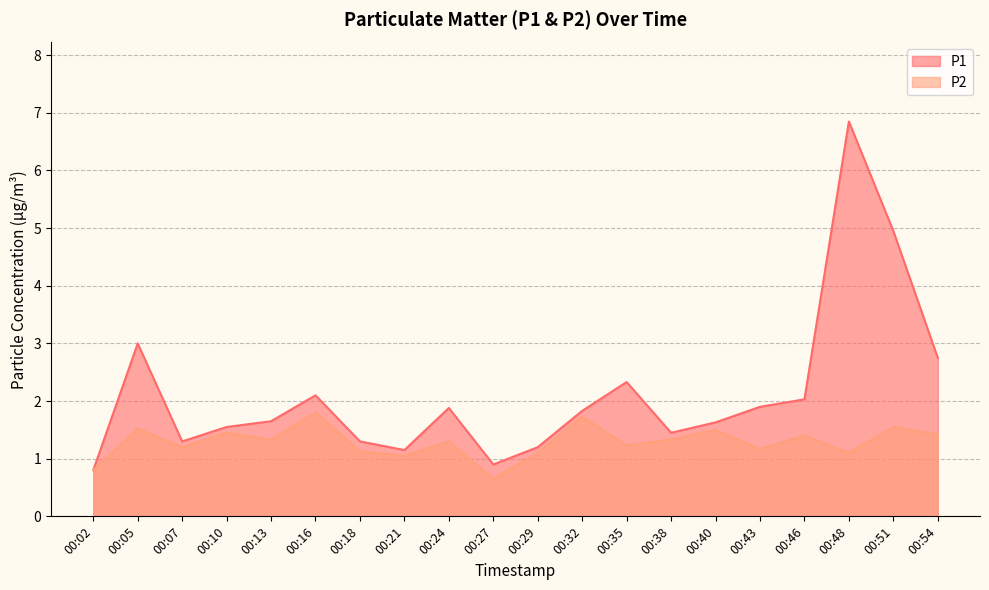

What is the difference between the highest and lowest values at 00:32?

0.1